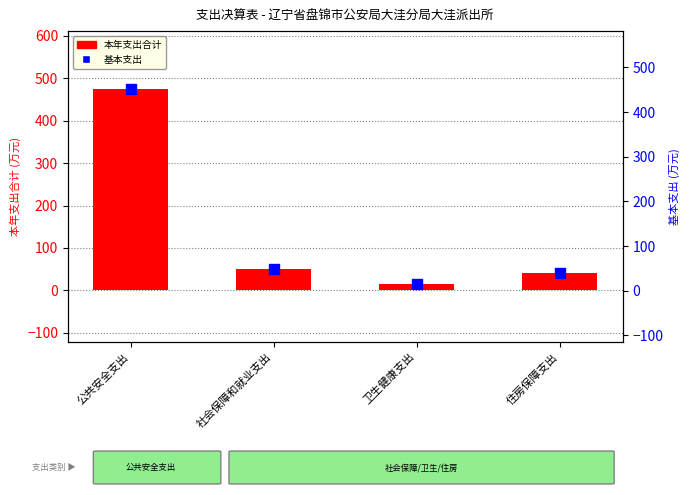

What are all the series names shown in the legend?

本年支出合计, 基本支出